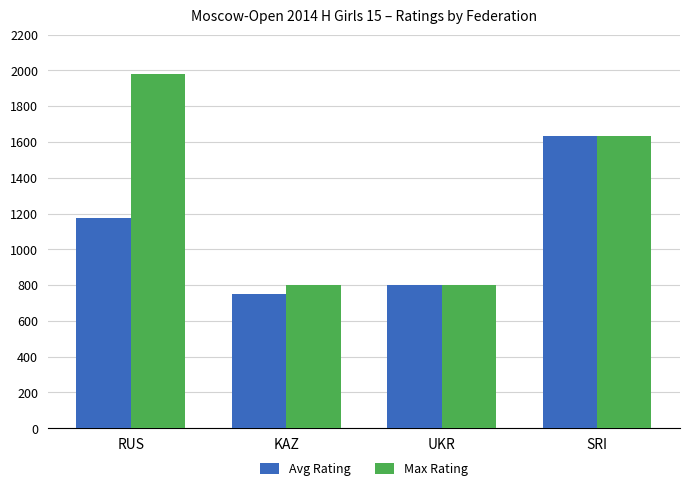

What position from the left is SRI?

4